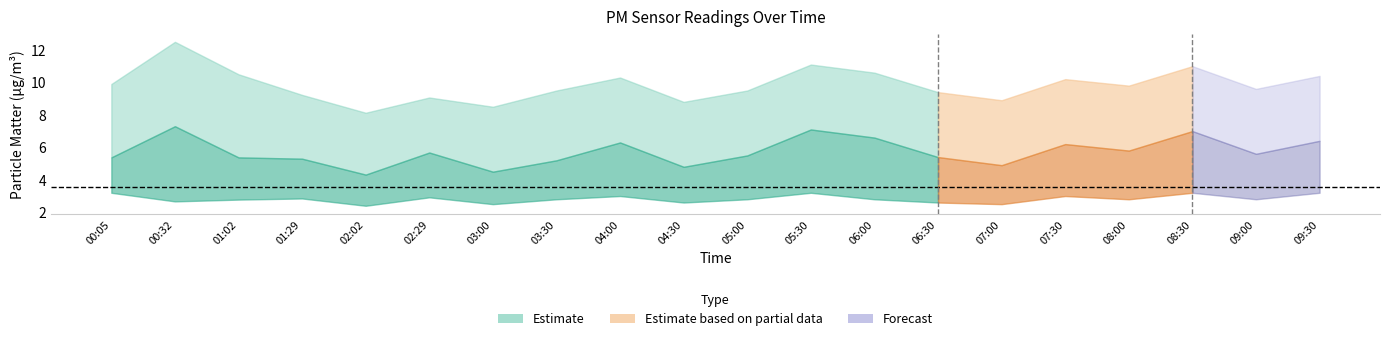

Between 05:00 and 02:02, which is larger?

05:00